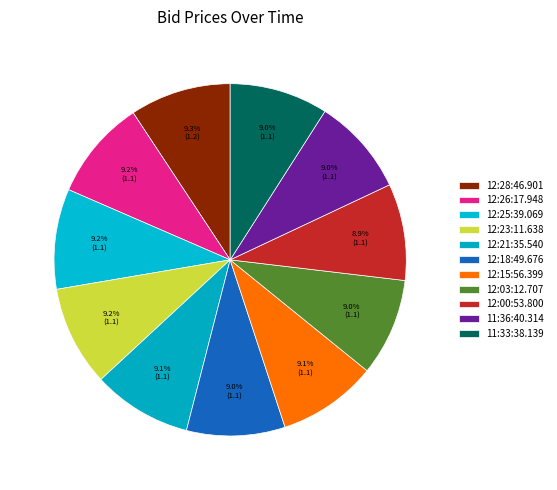

What percentage is the 12:28:46.901 slice, to the nearest percent?

9%